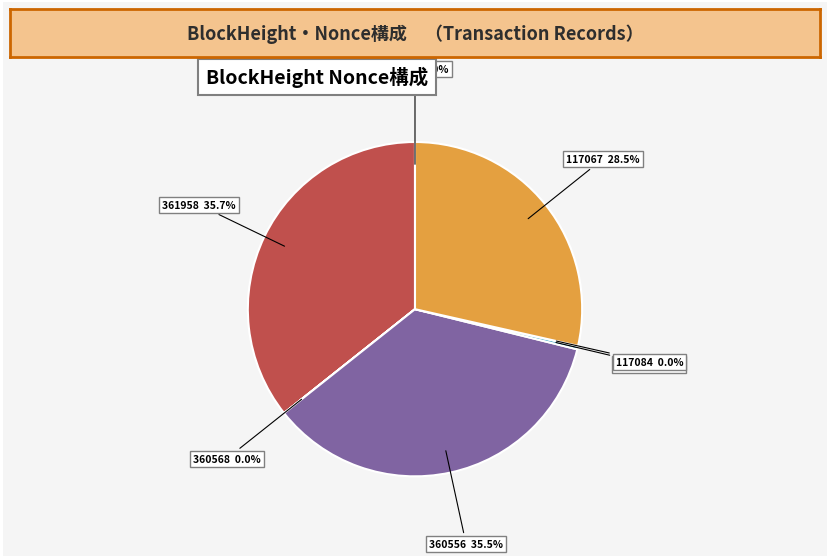

To the nearest percent, what is the combined percentage of 361971 and 360556?

35%